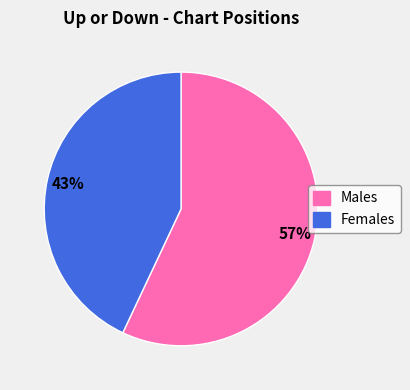

What percentage is the Males slice, to the nearest percent?

57%